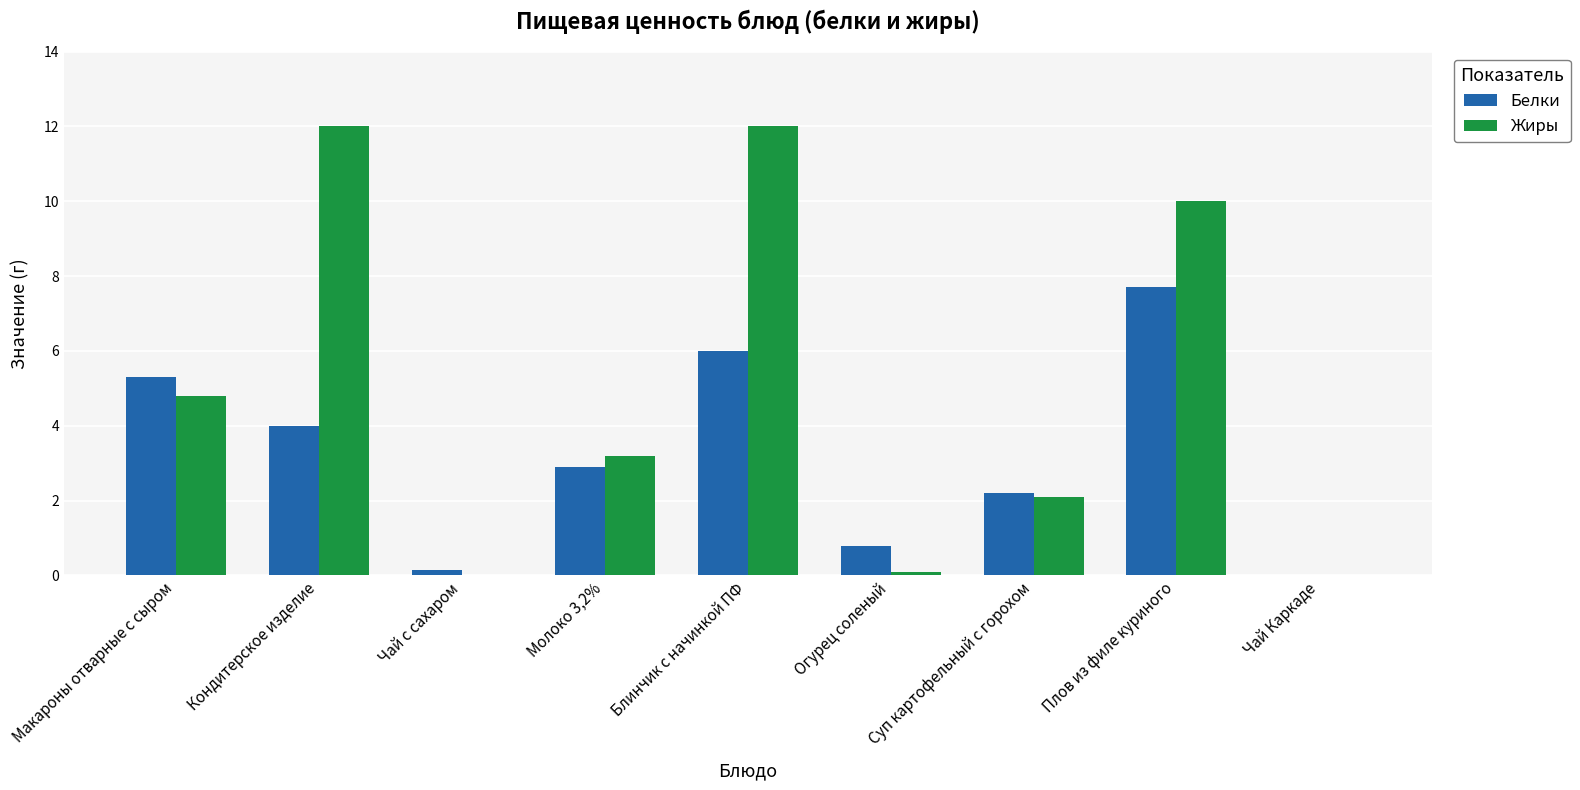

Are the bars grouped side by side (vs. stacked)?

Yes